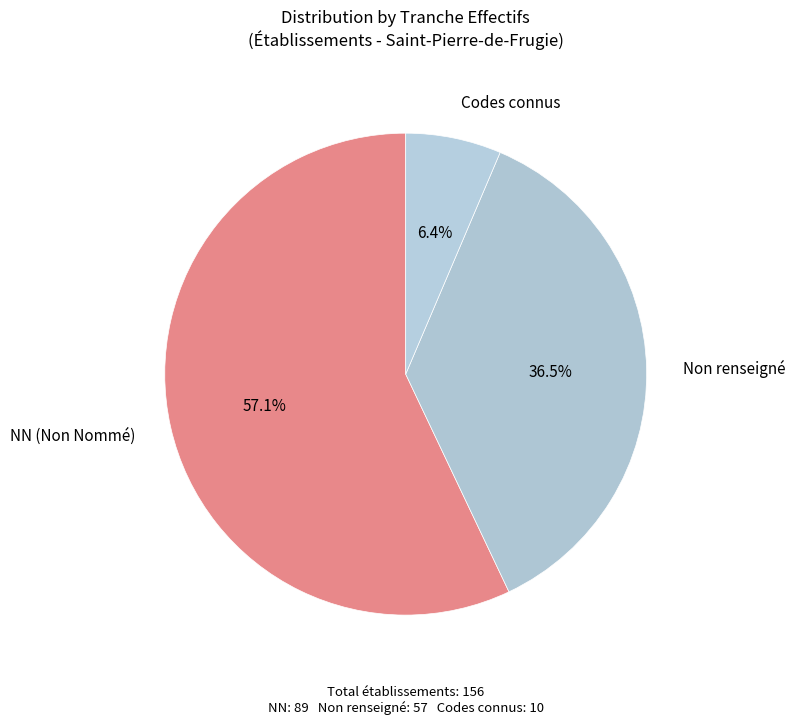

What is the largest slice in the pie chart?

NN